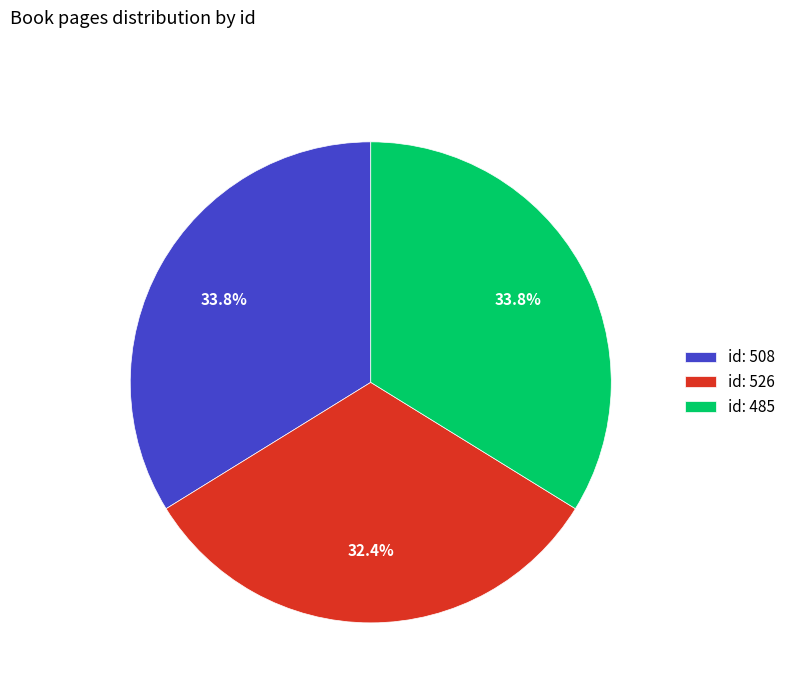

To the nearest percent, what is the average slice percentage?

33%